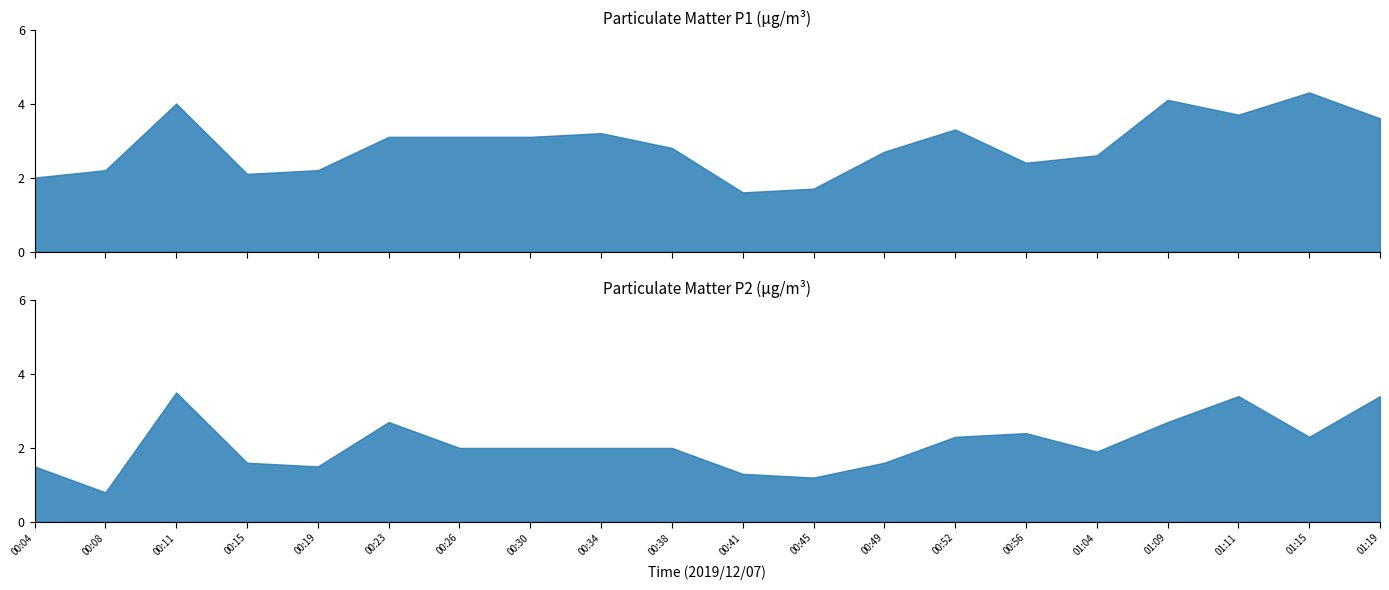

Which series has the widest spread of values?

P2